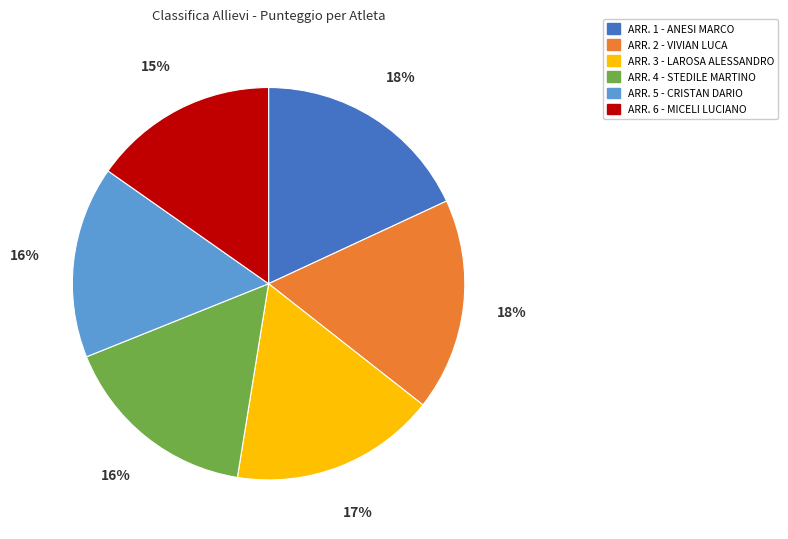

To the nearest percent, what is the average slice percentage?

17%